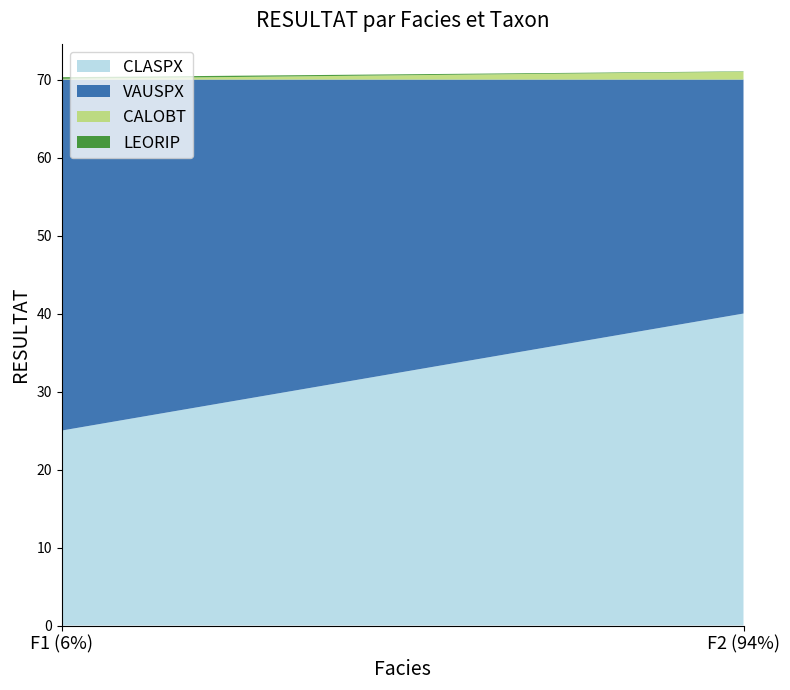

Reading left to right, extract all data points from this chart.

CLASPX: F1 (6%)=25.0	F2 (94%)=40.0
VAUSPX: F1 (6%)=45.0	F2 (94%)=30.0
CALOBT: F1 (6%)=0.1	F2 (94%)=1.0
LEORIP: F1 (6%)=0.2	F2 (94%)=0.1